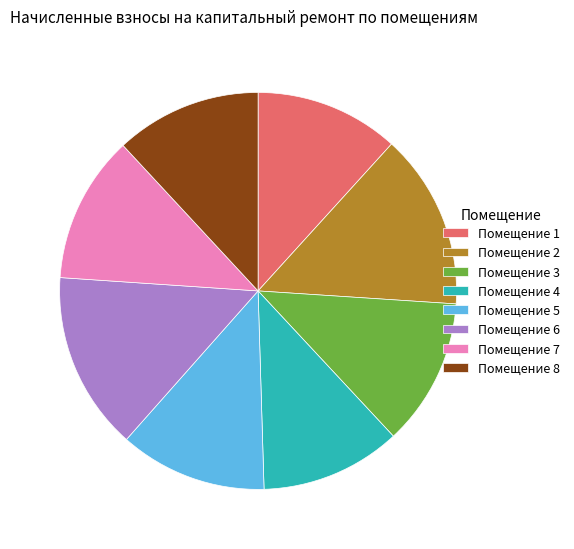

Is it true that Помещение 3 is 12% of the pie?

True